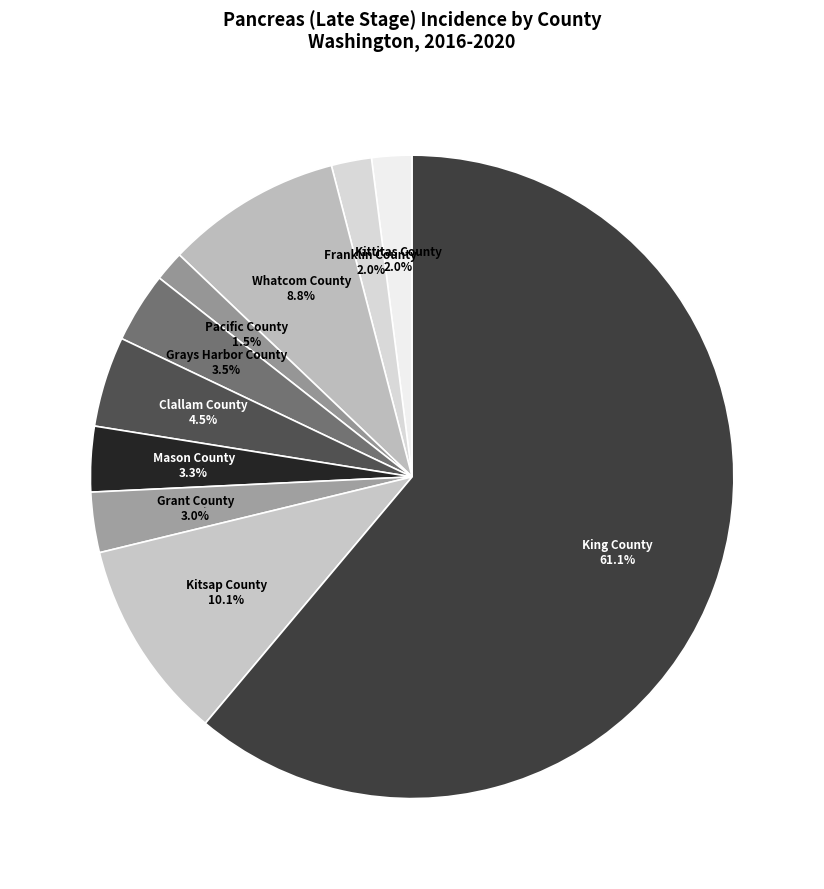

What is the smallest slice in the pie chart?

Pacific County